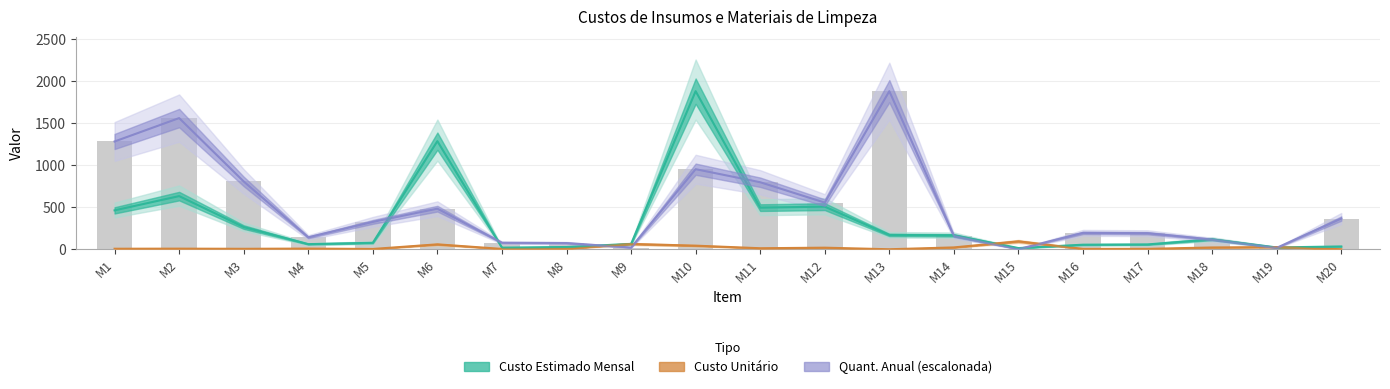

Count the number of categories in the chart.

20